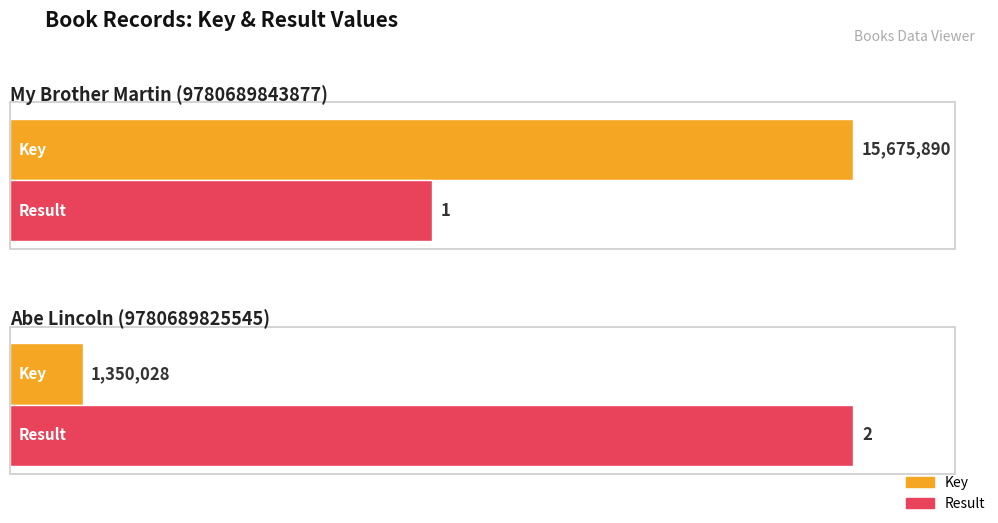

What are all the series names shown in the legend?

Key, Result